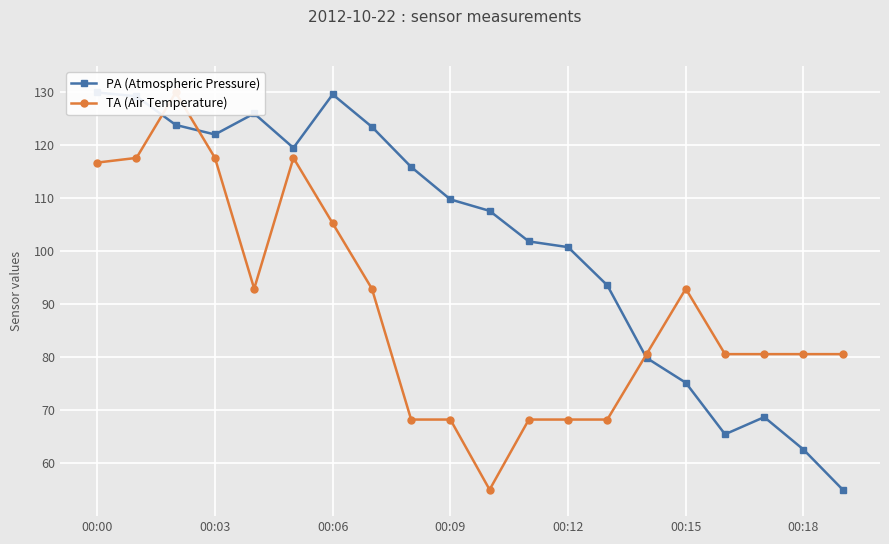

Does the chart display data point markers on the line(s)?

Yes